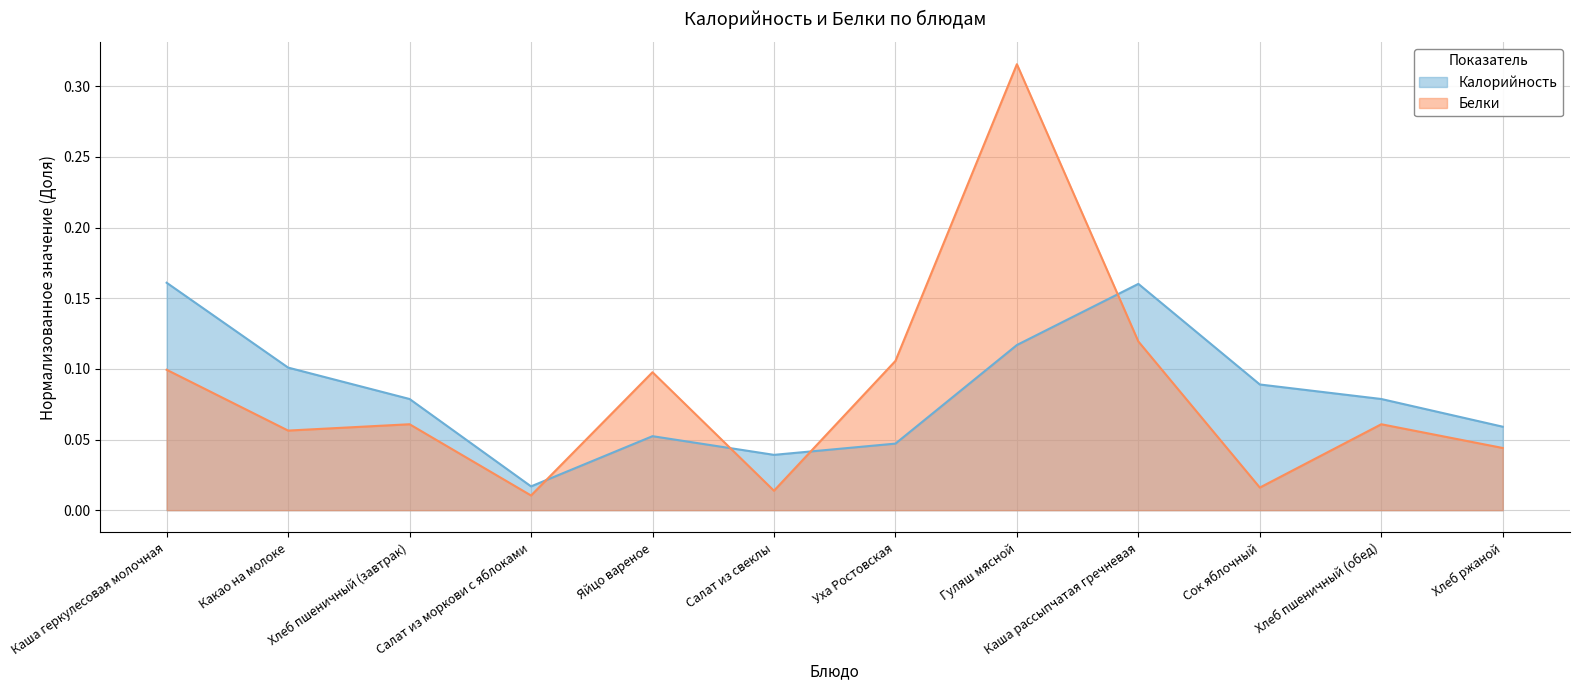

The Белки series shows 0.1 at Каша рассыпчатая гречневая. True or false?

False